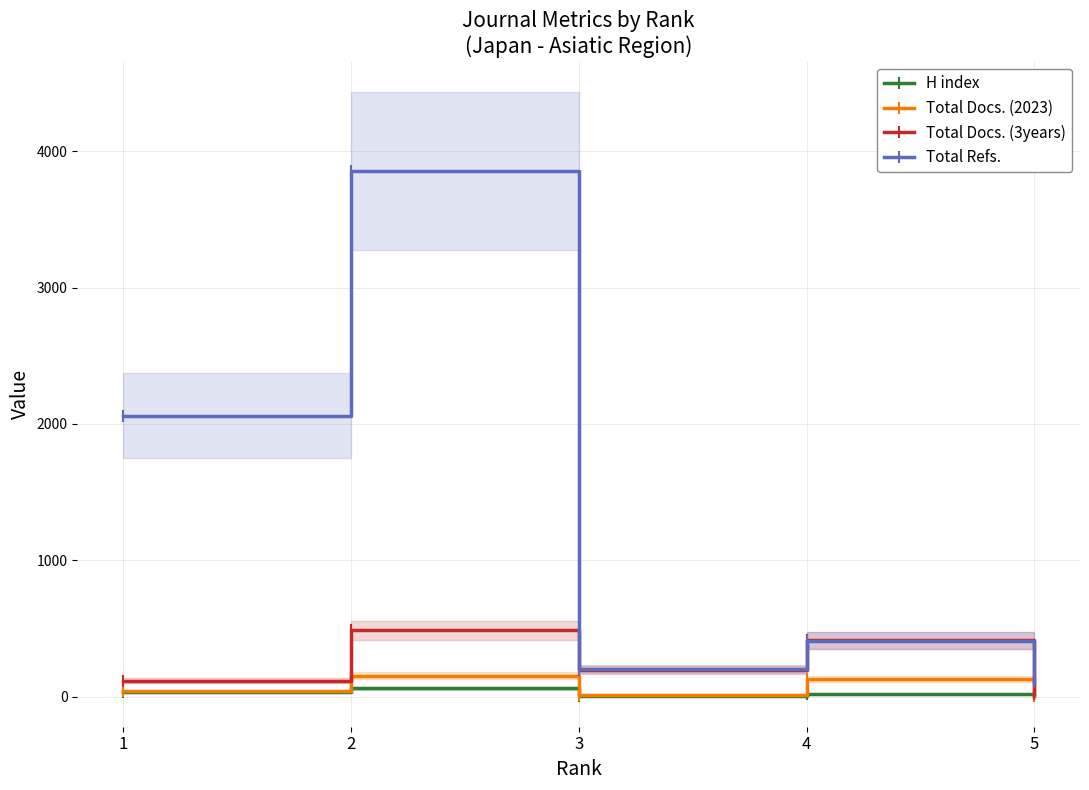

At which category is the sum across all series the highest?

2